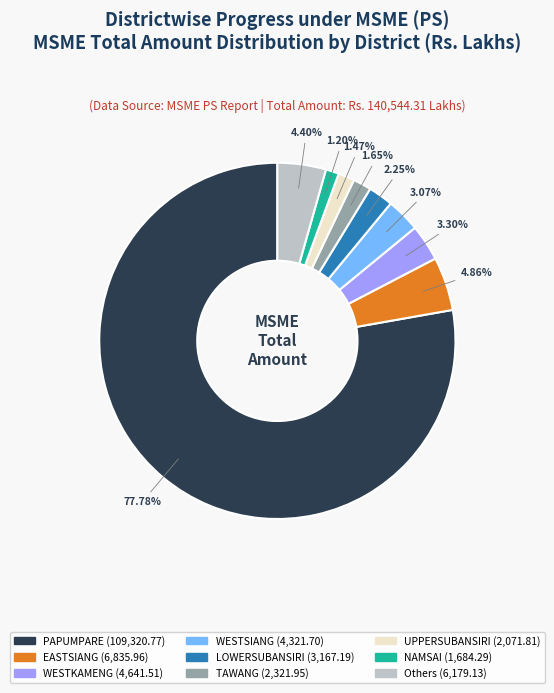

Is there a majority slice in this chart?

Yes